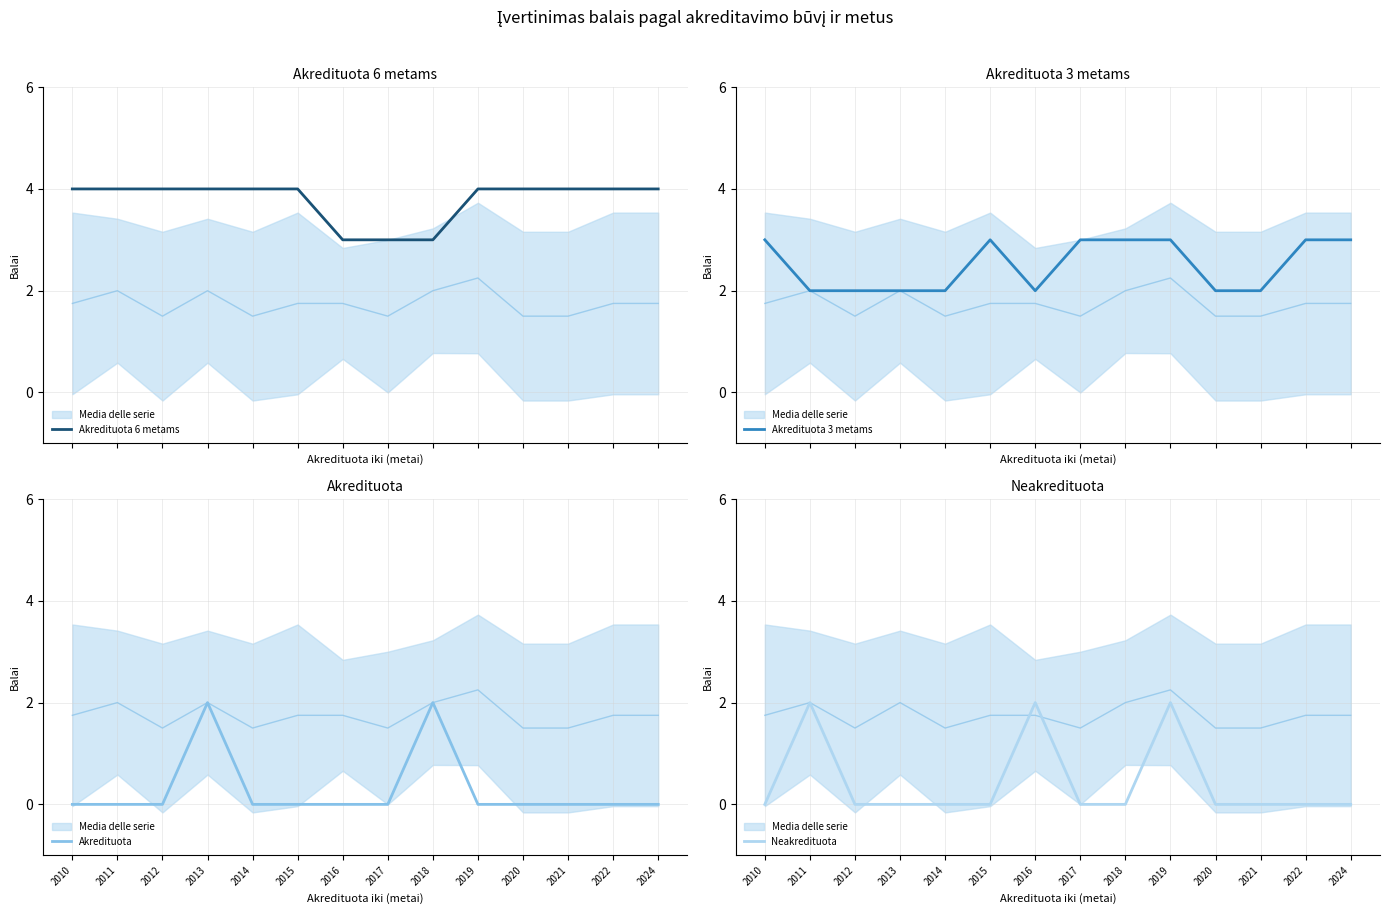

True or false: Akredituota 3 metams and Akredituota 6 metams intersect in this chart.

False